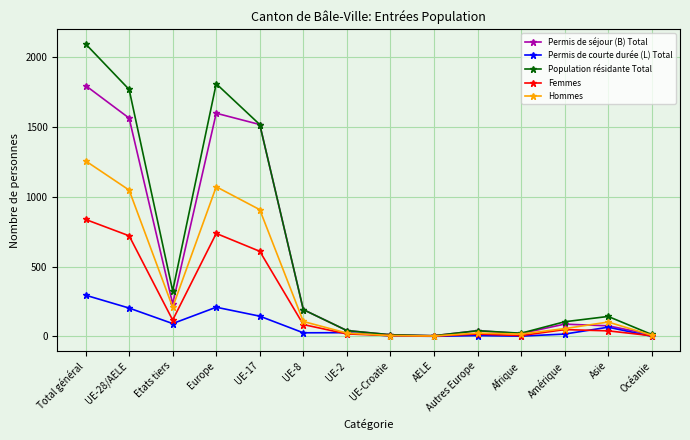

Which series has the largest range (max minus min)?

Population résidante Total